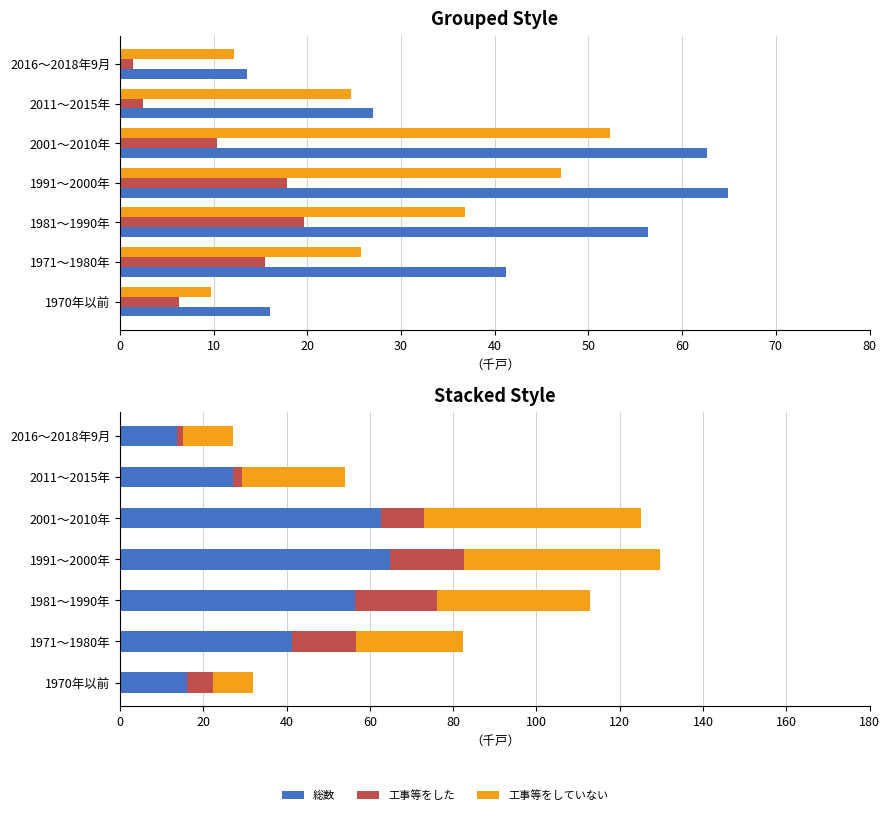

What is the average value of the 総数 series?

40.2